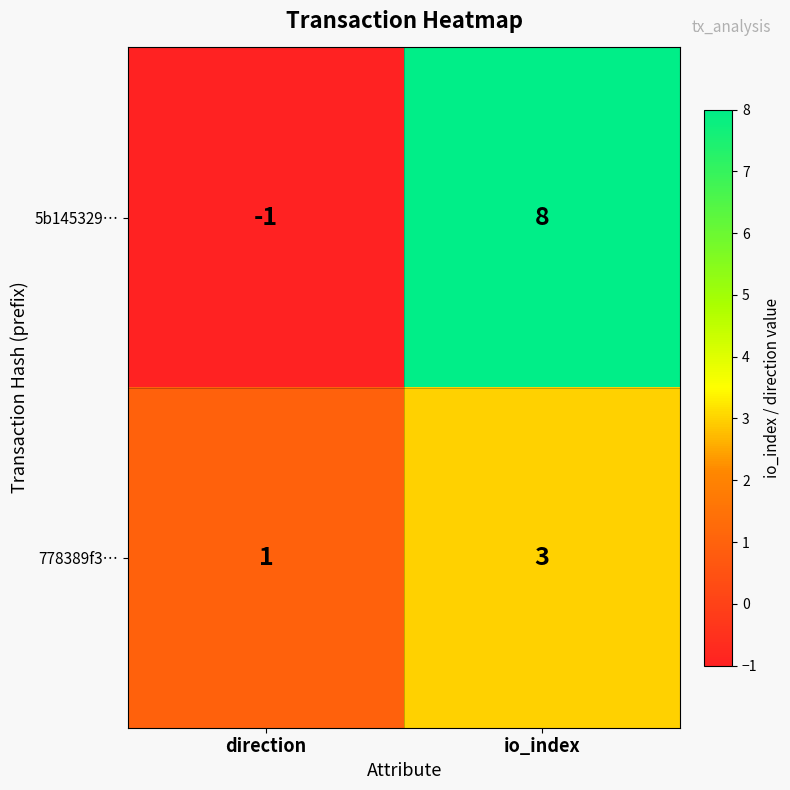

At direction, list the series in order from largest to smallest.

778389f3…, 5b145329…